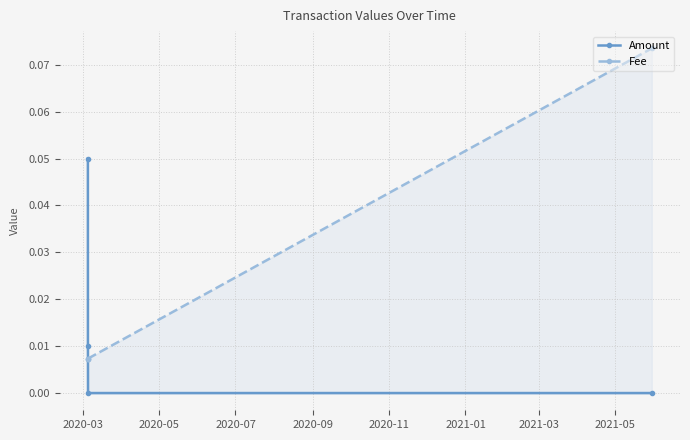

What is the difference between the maximum and minimum values in the Fee series?

0.1